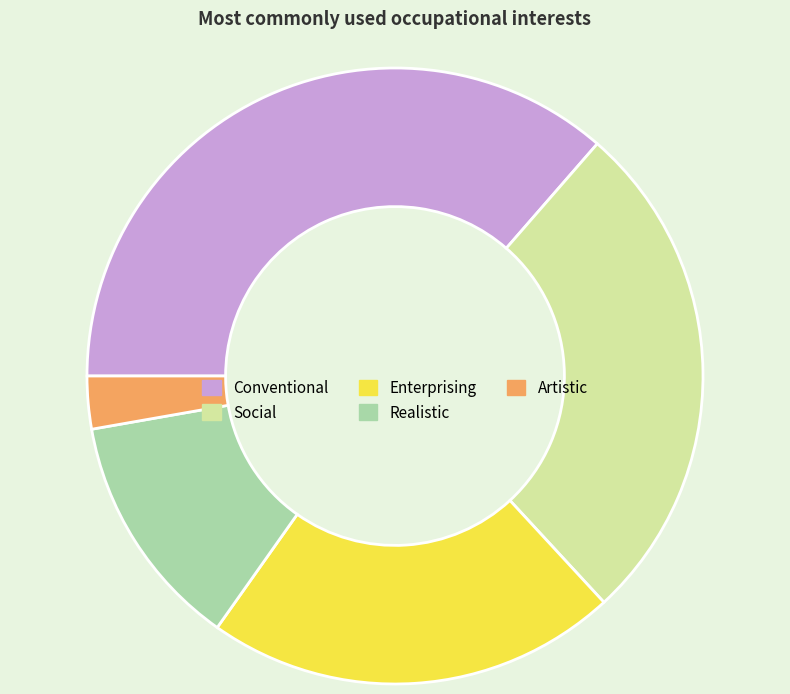

What is the smallest slice in the pie chart?

Artistic